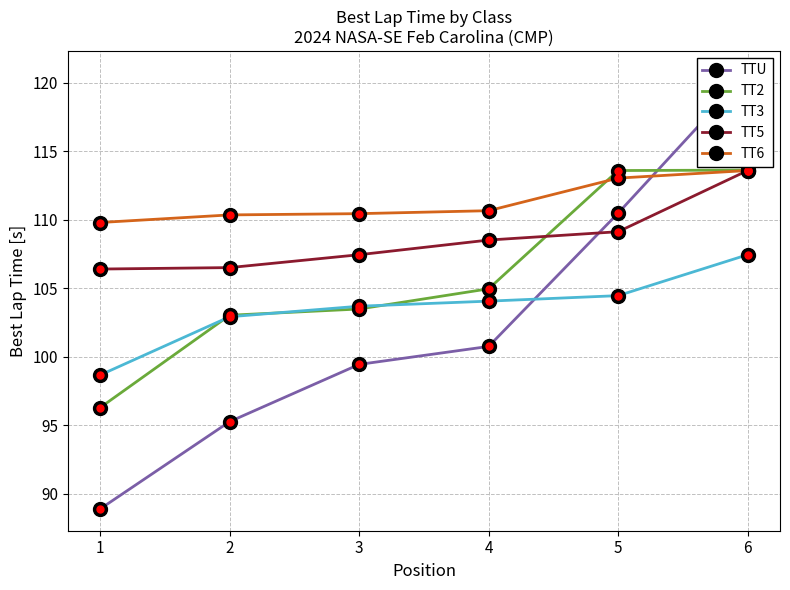

Reading left to right, transcribe all the data shown in this chart.

TTU: 88.9	95.3	99.4	100.7	110.5	120.7
TT2: 96.3	103.0	103.5	105.0	113.6	113.6
TT3: 98.7	102.9	103.7	104.1	104.5	107.4
TT5: 106.4	106.5	107.4	108.5	109.1	113.6
TT6: 109.8	110.3	110.4	110.7	113.0	113.6